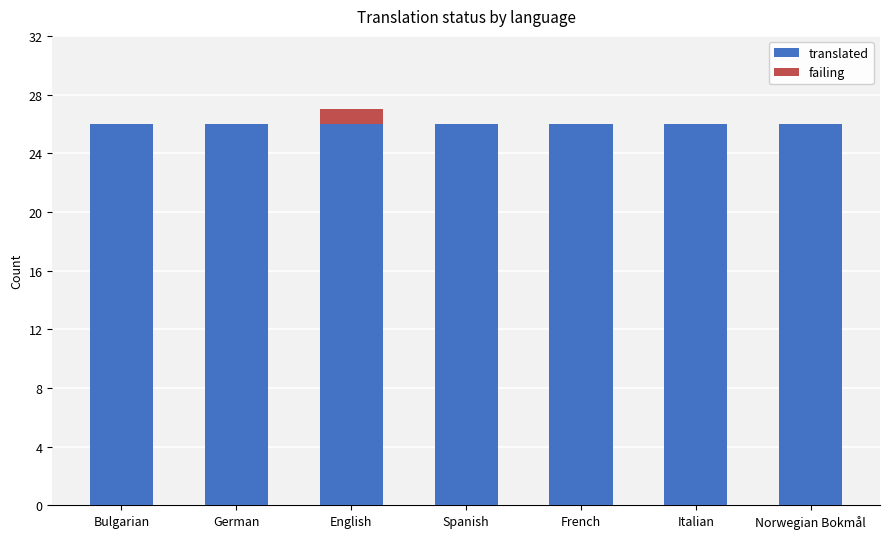

Is it true that translated equals 42 at German?

False